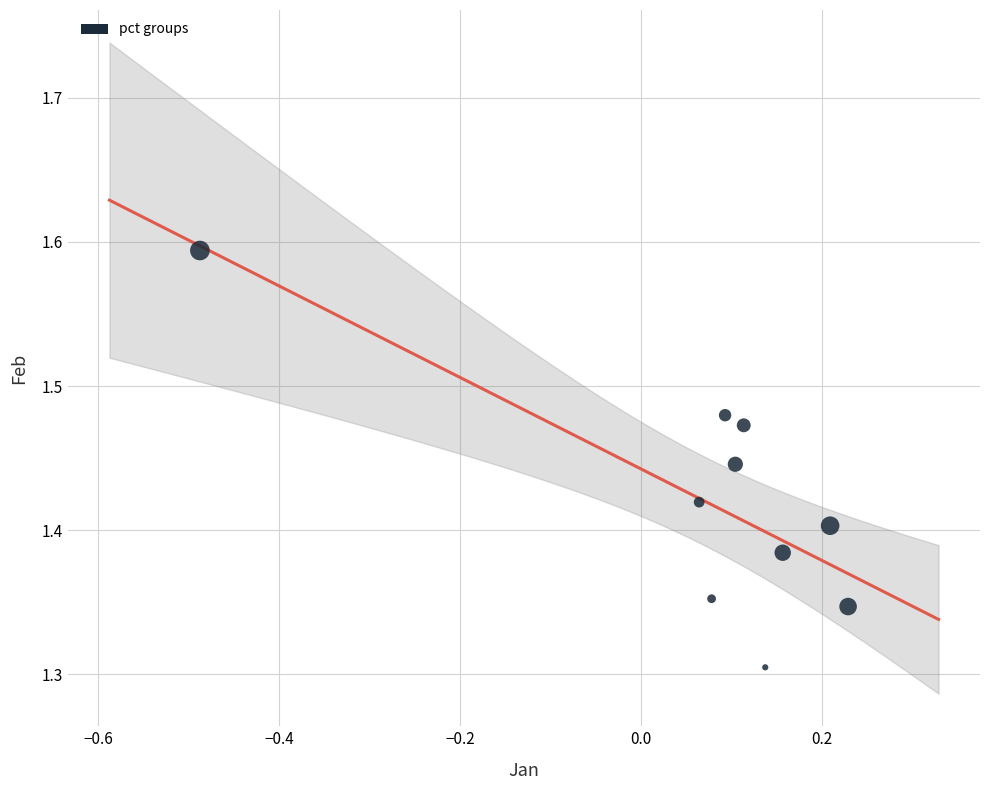

What is the range of X values (max minus min)?

0.7